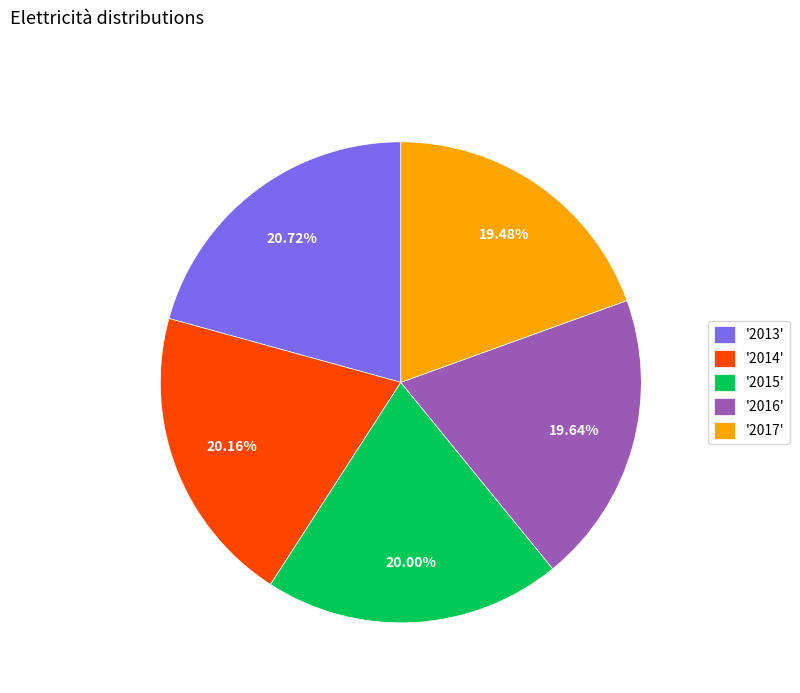

Is there any slice that represents more than half of the pie?

No